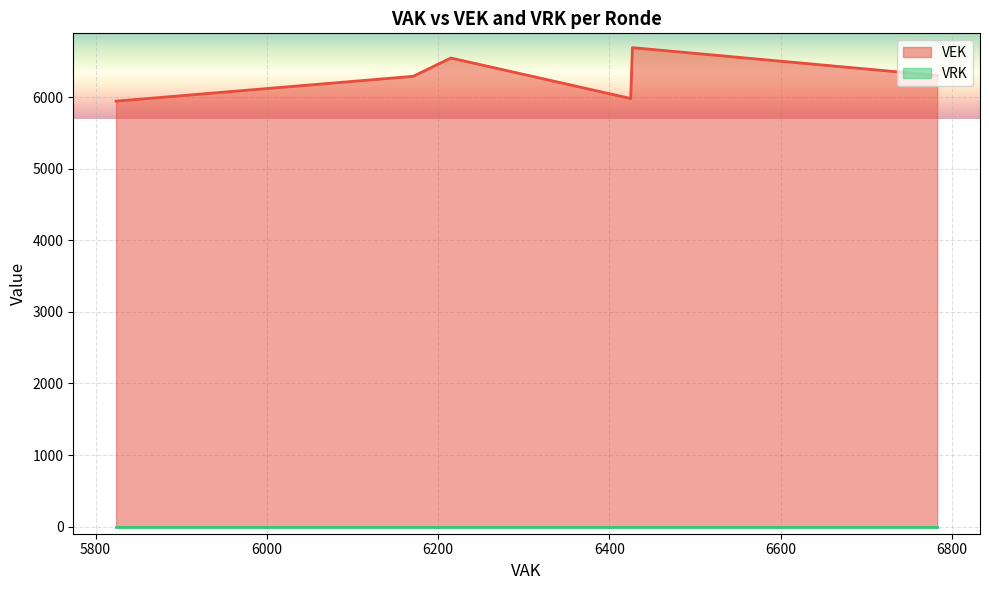

True or false: VEK and VRK intersect in this chart.

False